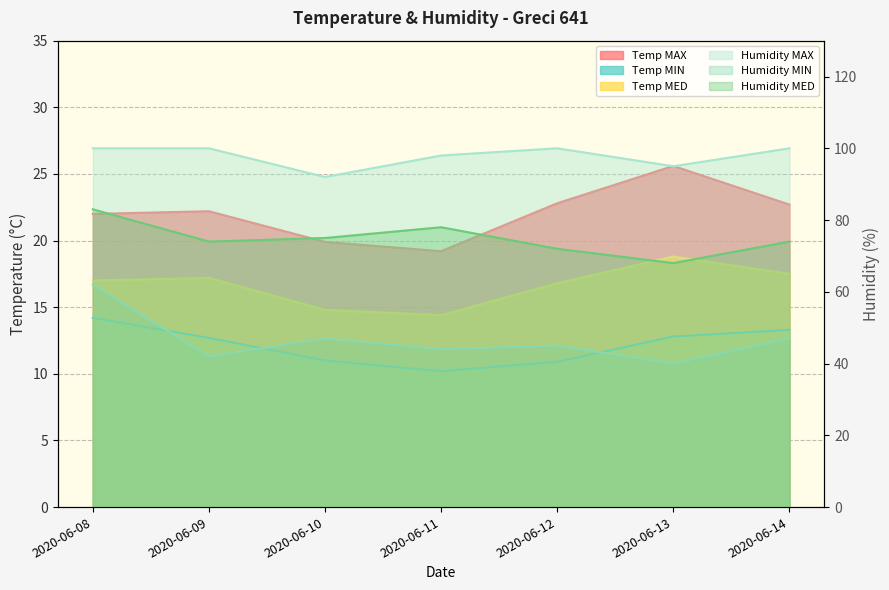

Where is the first local minimum for Humidity MIN?

2020-06-09